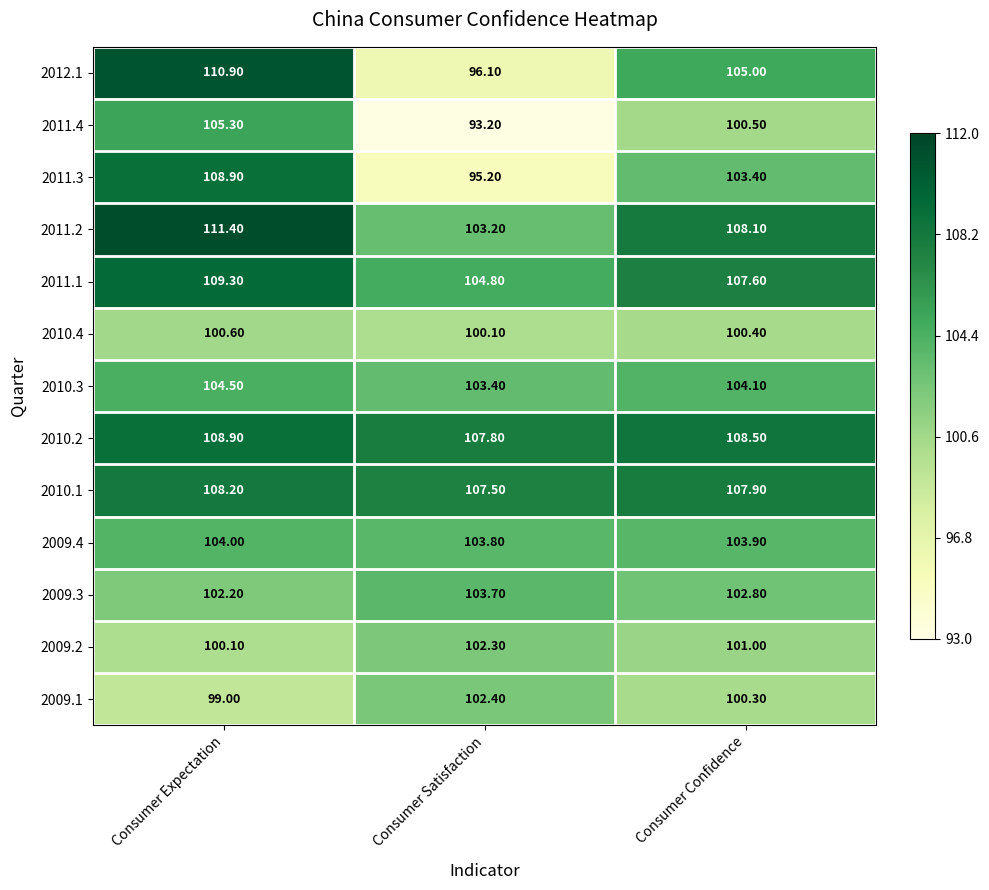

Which category has the lowest value across all series?

Consumer Satisfaction